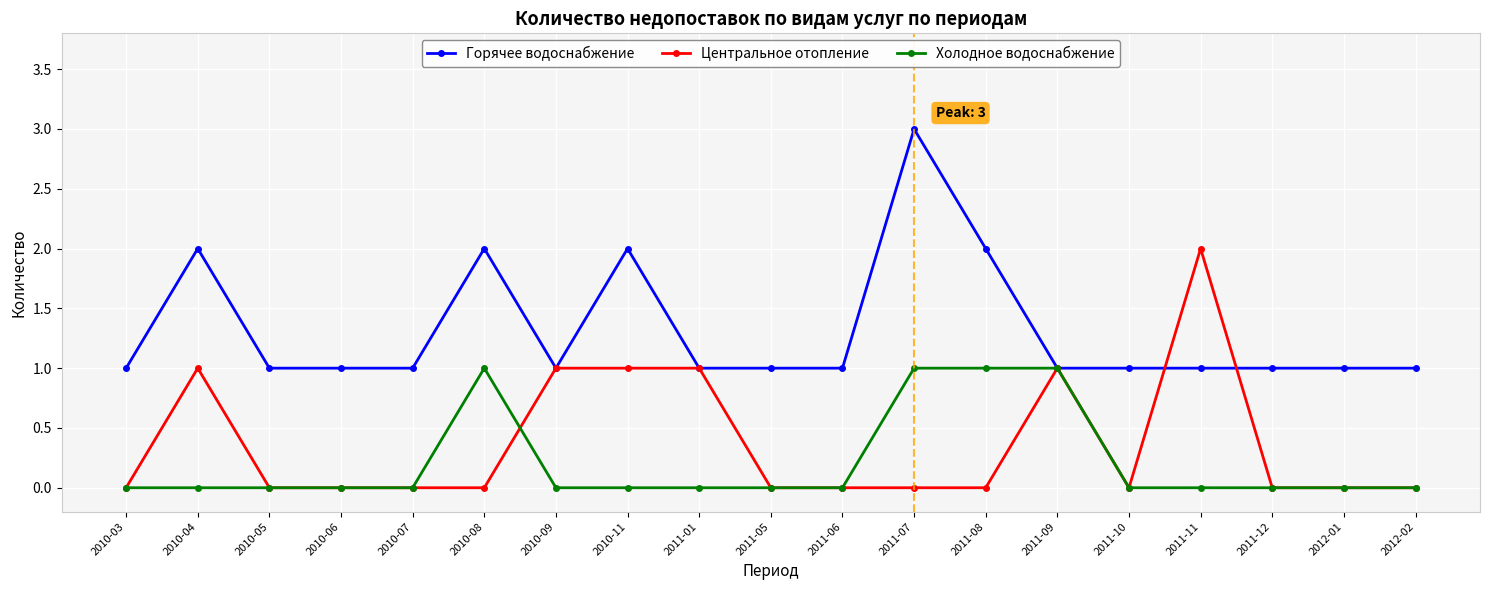

What is the label of the 15th point from the right?

2010-07